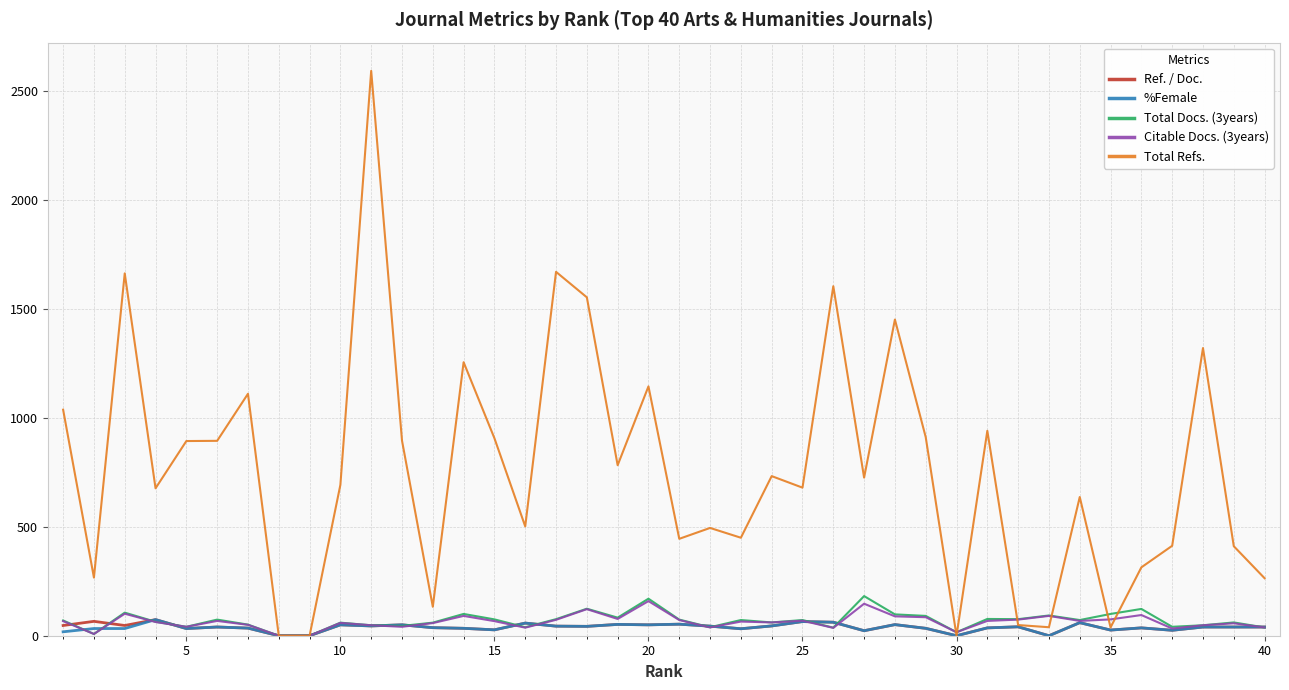

What is the highest value of the Ref. / Doc. series?

74